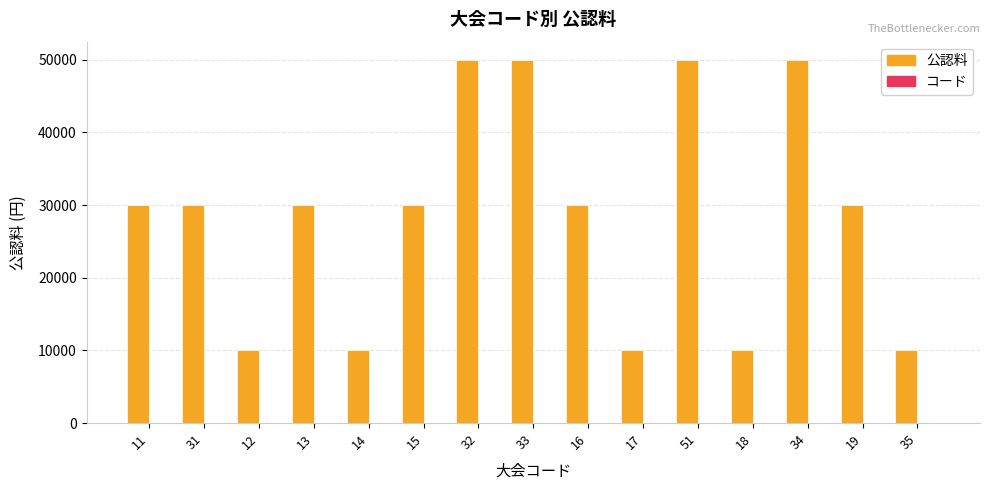

What is the average value of the 公認料 series?

28667